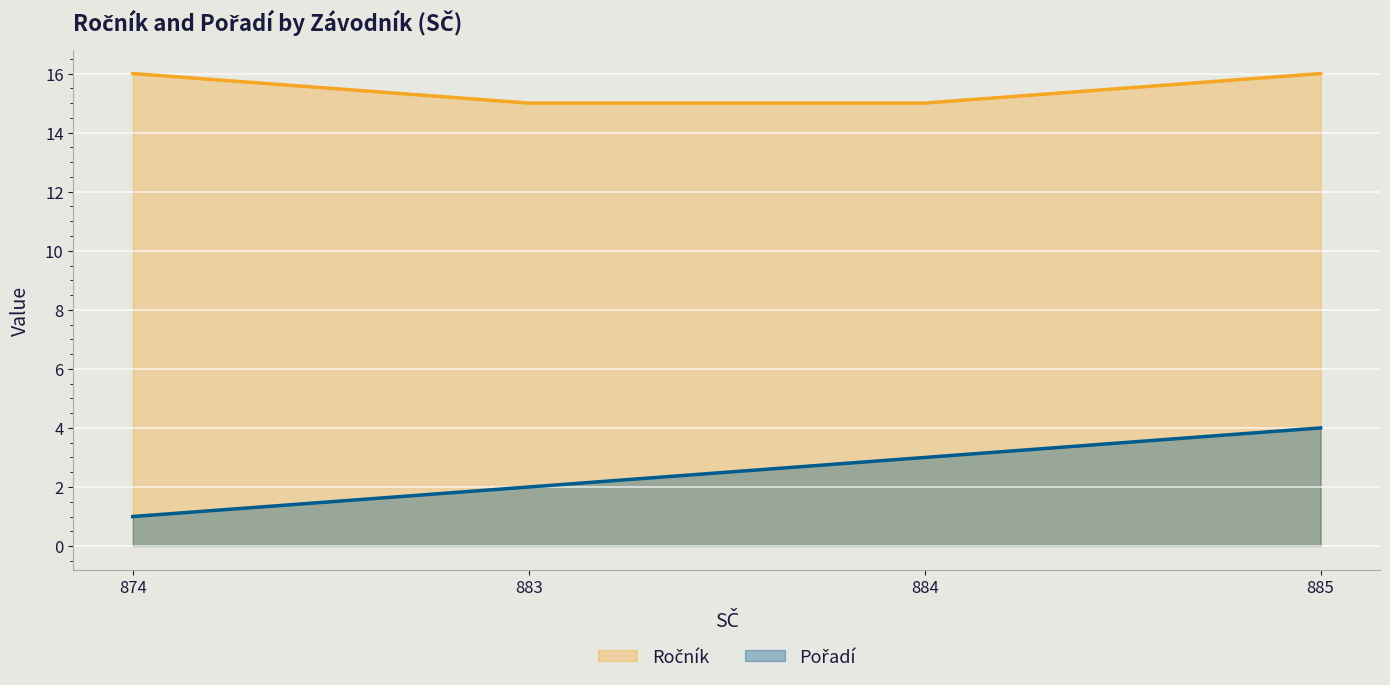

How many lines are shown in the chart?

2